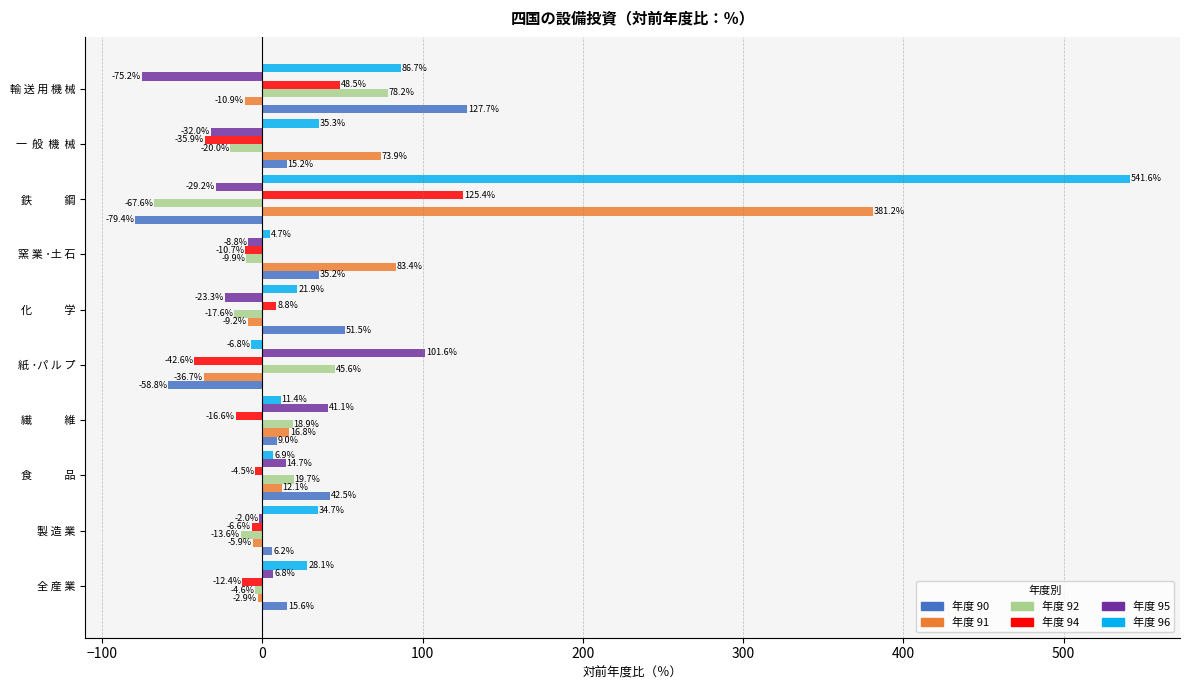

At which category does the chart reach its peak across all series?

鉄　　    鋼